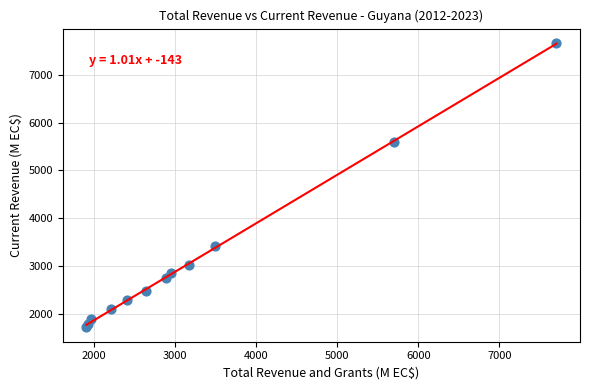

What Y value in the scatter plot is closest to 4693?

5591.2